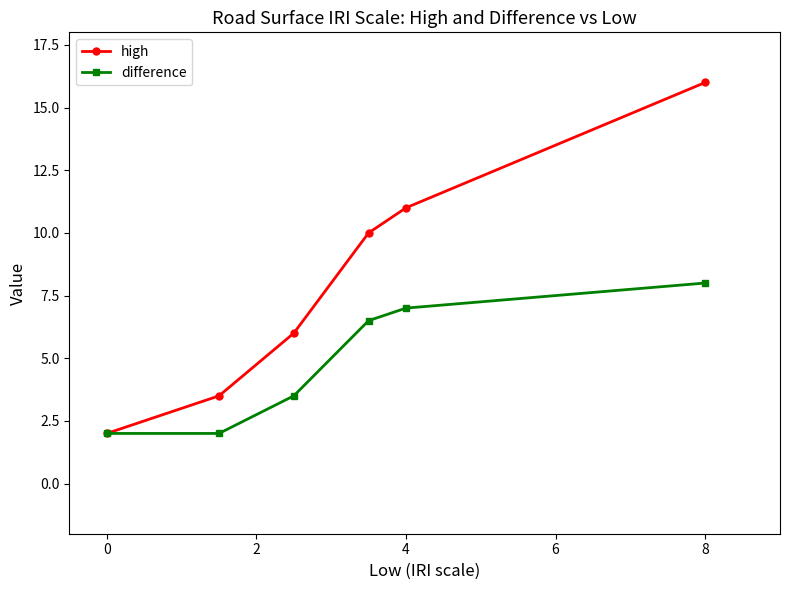

True or false: difference has more than 2 points higher than both neighbors.

False